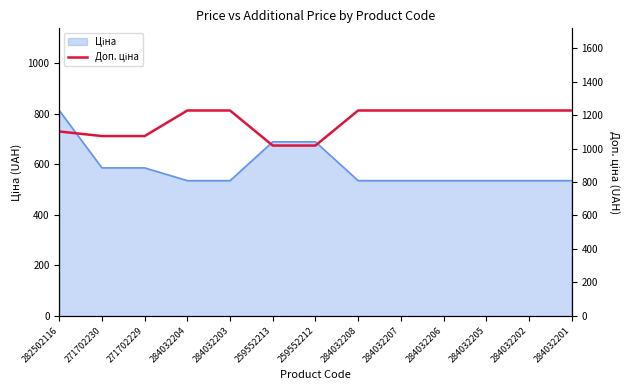

Does the chart display data point markers on the line(s)?

No